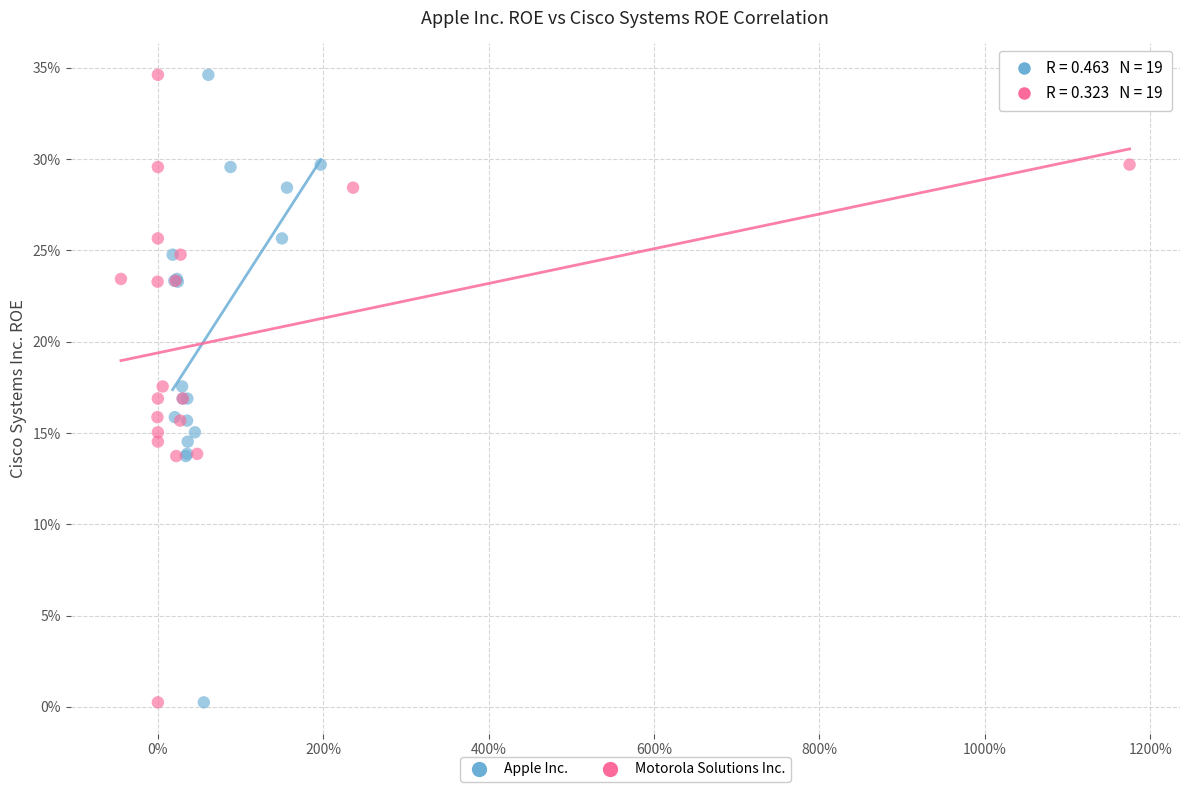

What are all the series names shown in the legend?

Apple Inc., Motorola Solutions Inc.